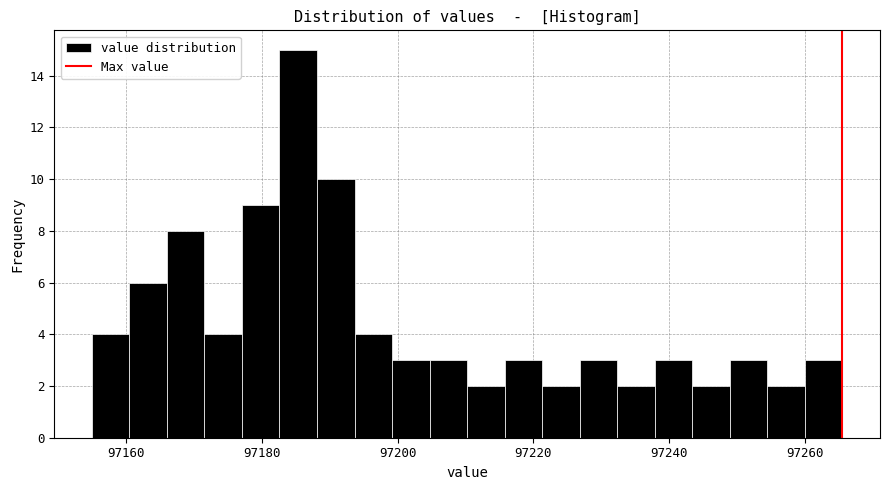

Read against the x-axis, roughly where is the centre of the tallest bar?

97186